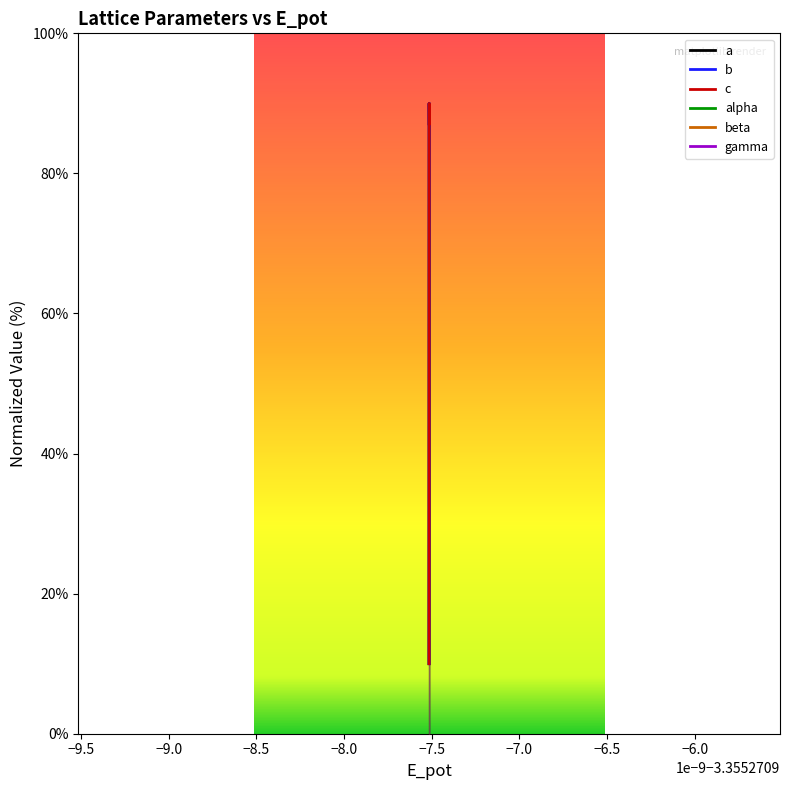

What is the approximate value of c at dynamic?

90.0